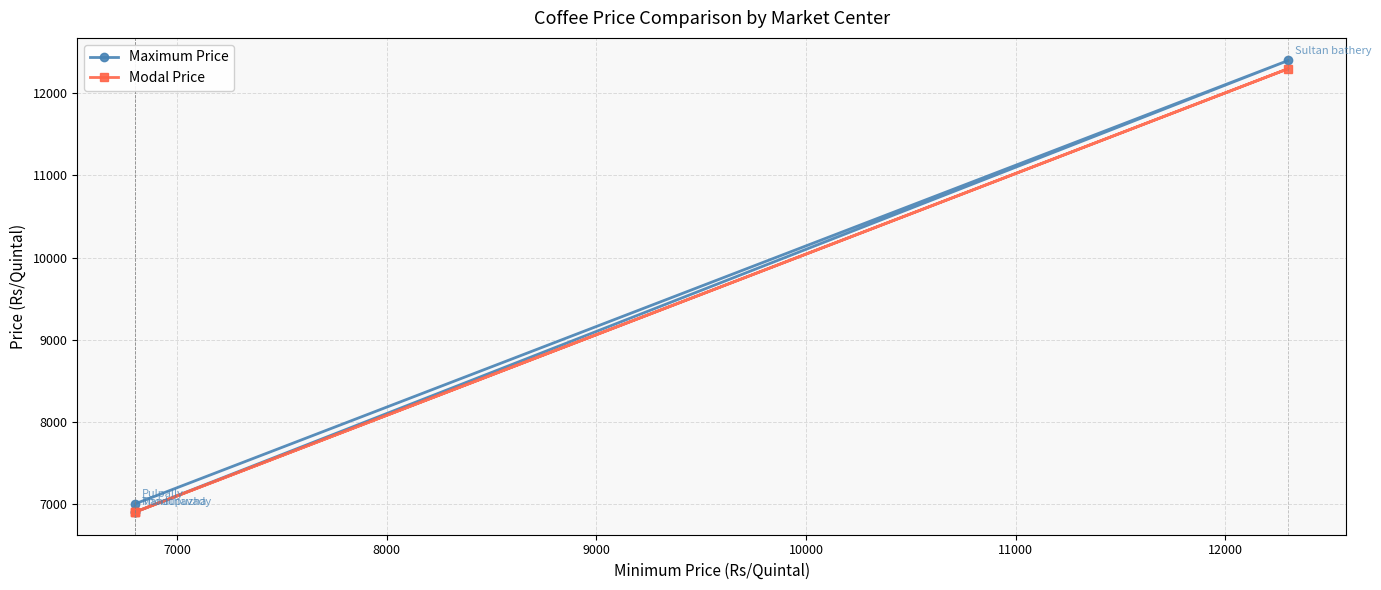

Is it true that Maximum Price equals 11210 at 6000?

False